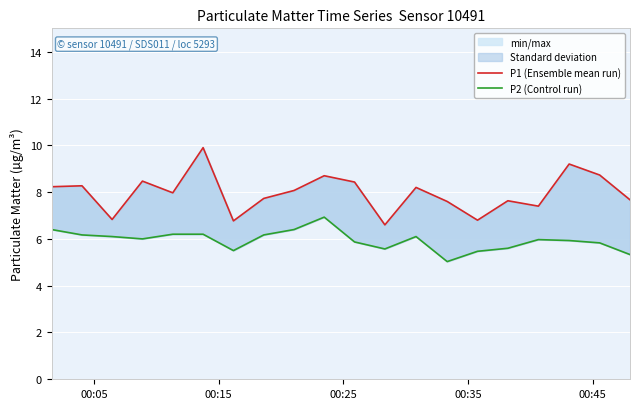

True or false: P2 (Control run) has more than 0 interior local peaks.

True